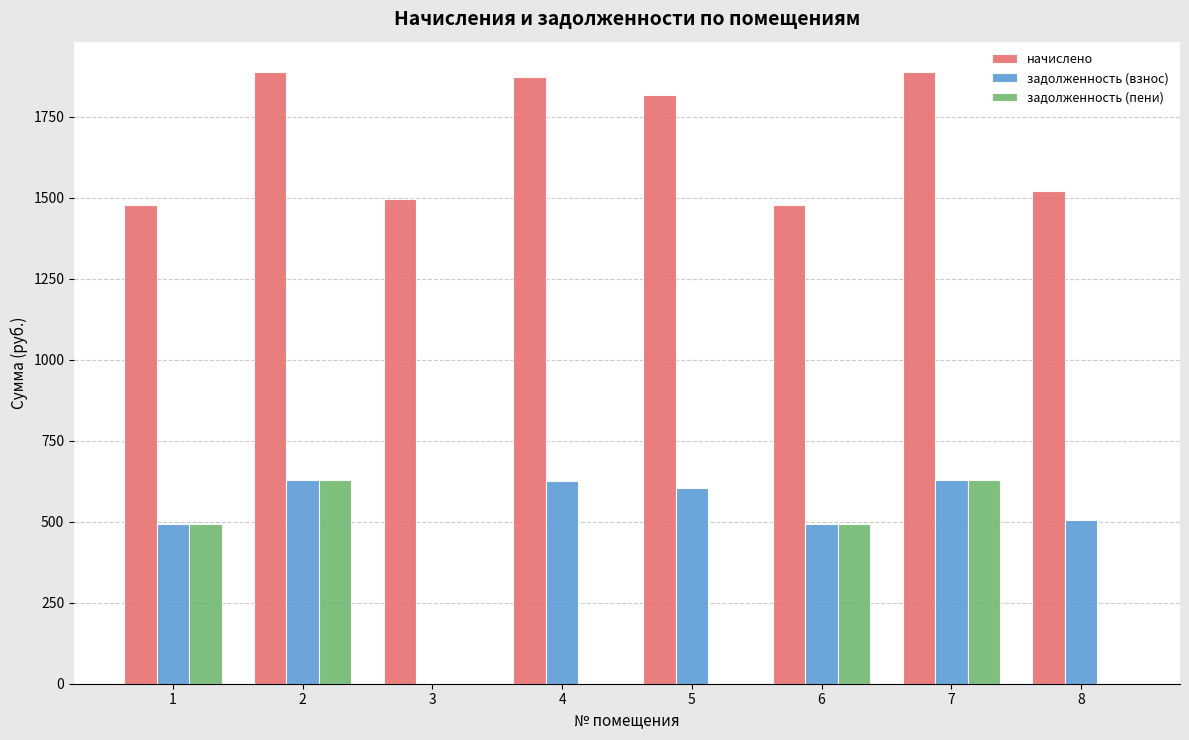

What is the greatest value displayed?

1888.0